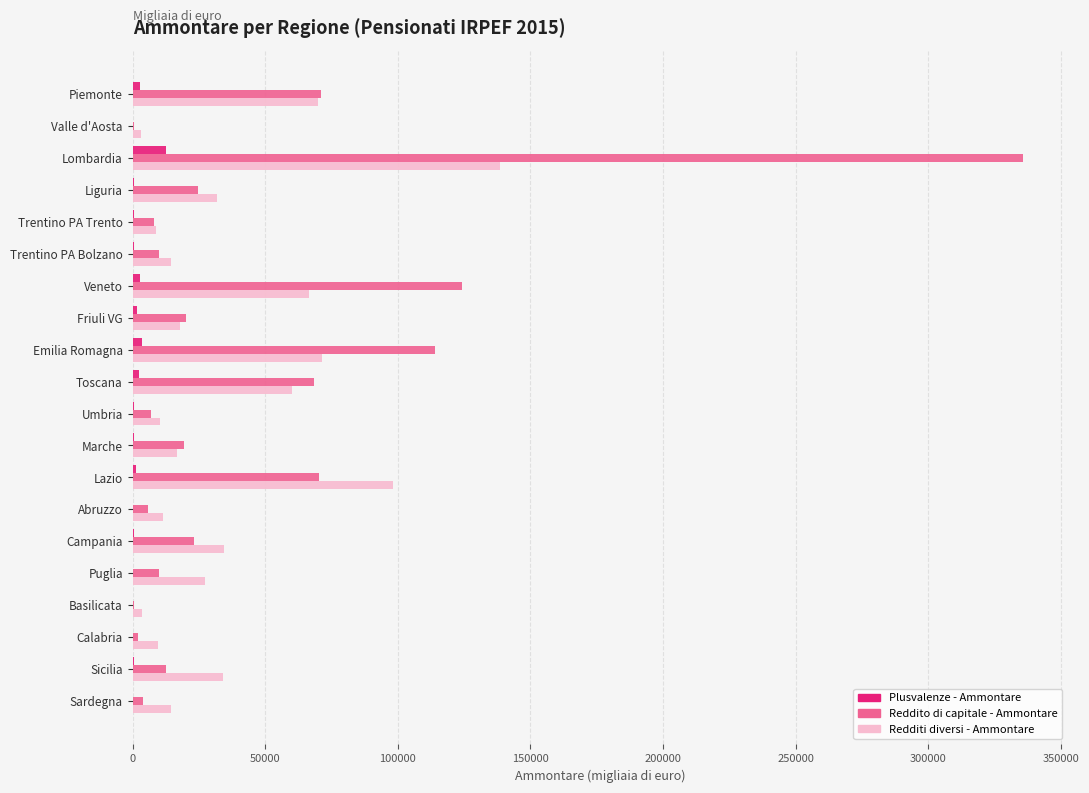

What is the maximum value shown in the chart?

335767